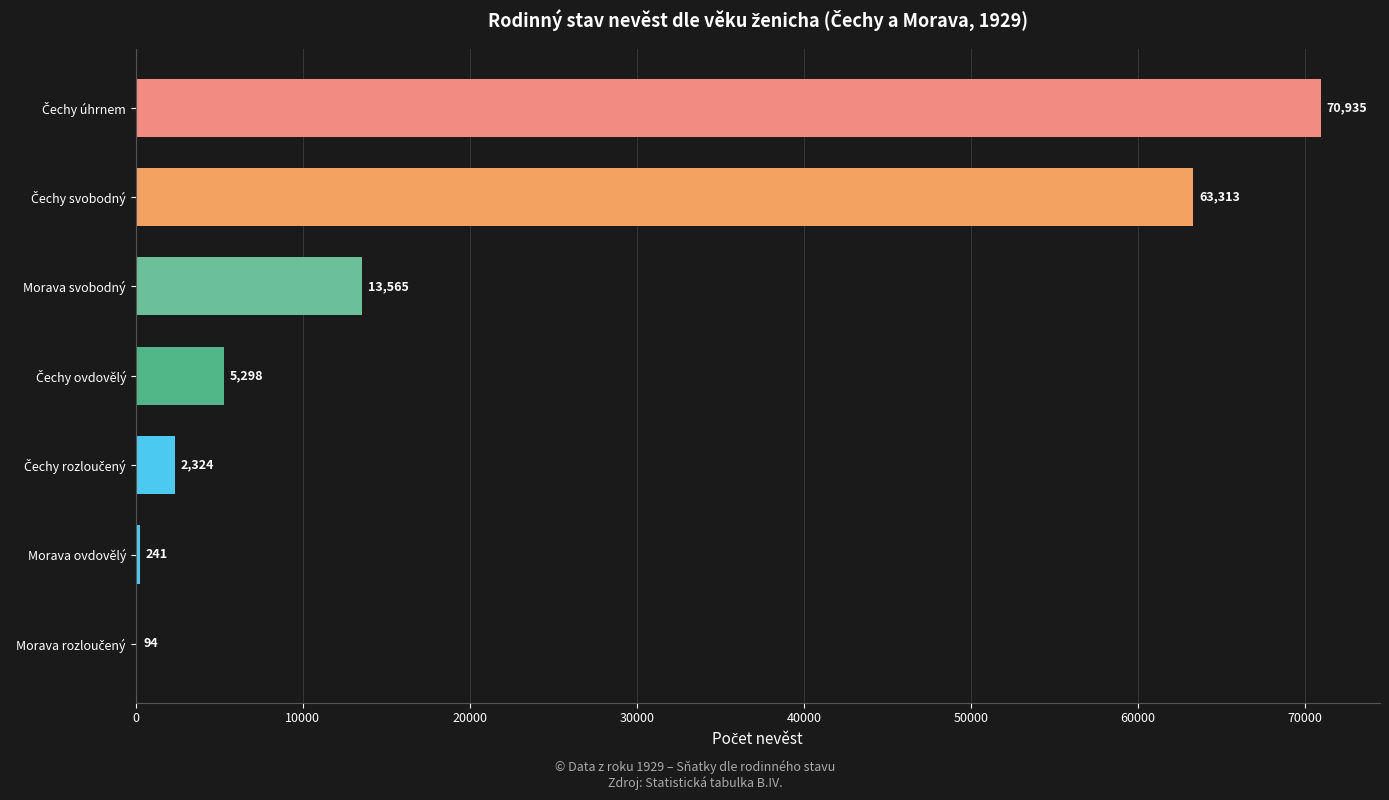

True or false: the data shows 13565 at Morava svobodný.

True